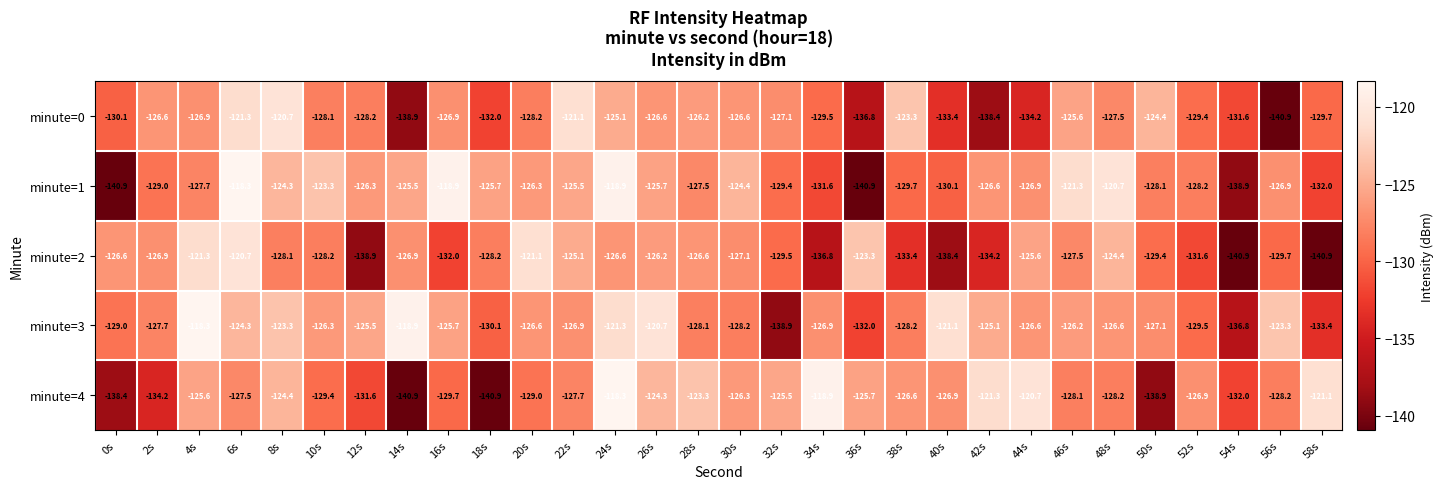

What is the minimum value shown in the chart?

-140.9